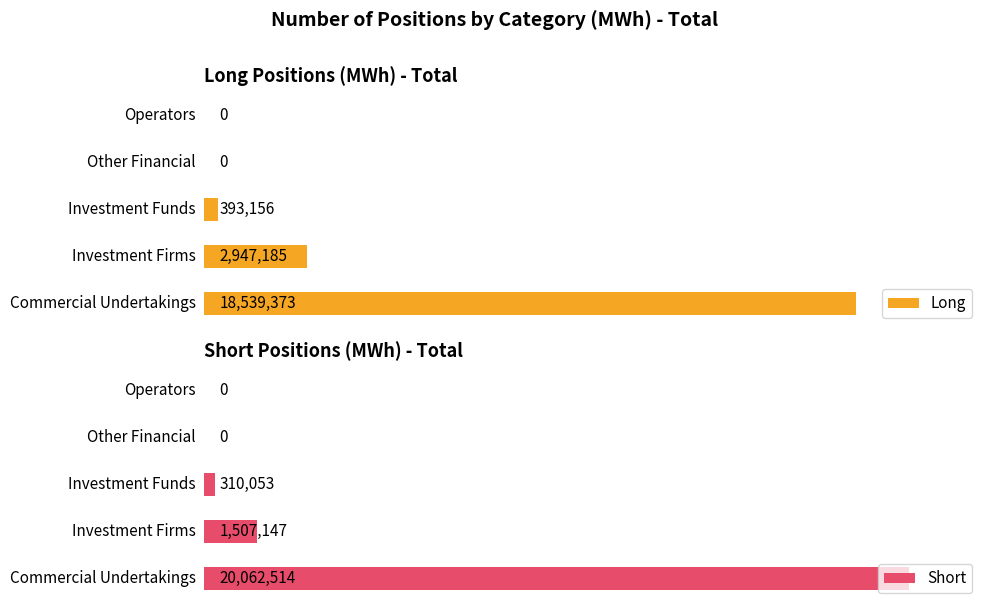

At 0, list the series in order from largest to smallest.

Short, Long